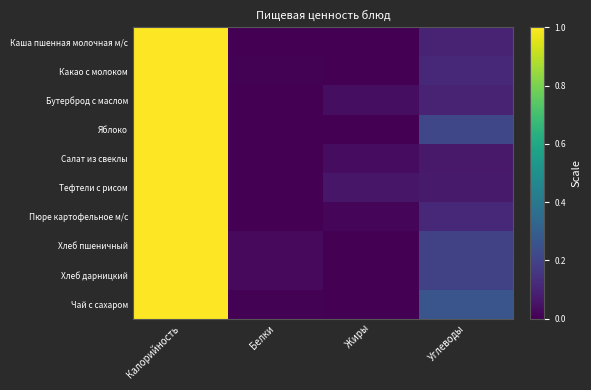

Which category has the highest value across all series?

Калорийность